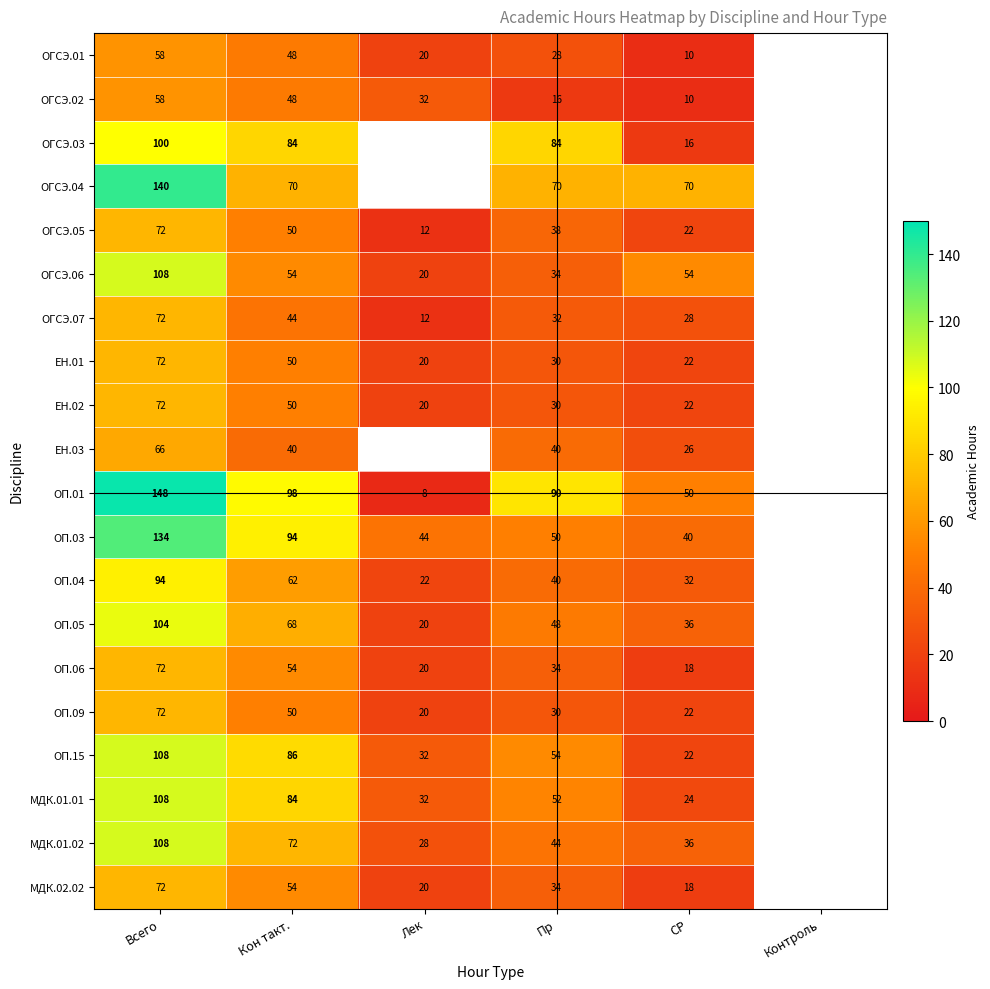

Is the value of ОГСЭ.07 at Пр greater than the value of МДК.01.01 at Пр?

No